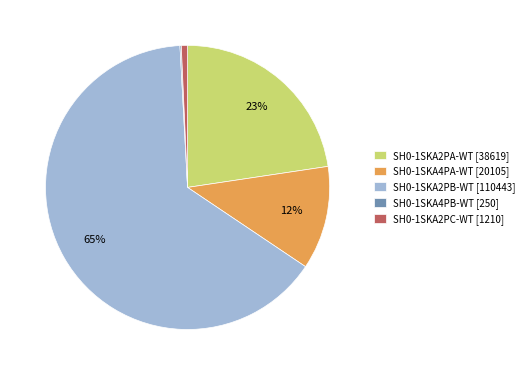

Do SH0-1SKA2PA-WT [38619] and SH0-1SKA2PB-WT [110443] together represent more than half of the pie?

Yes